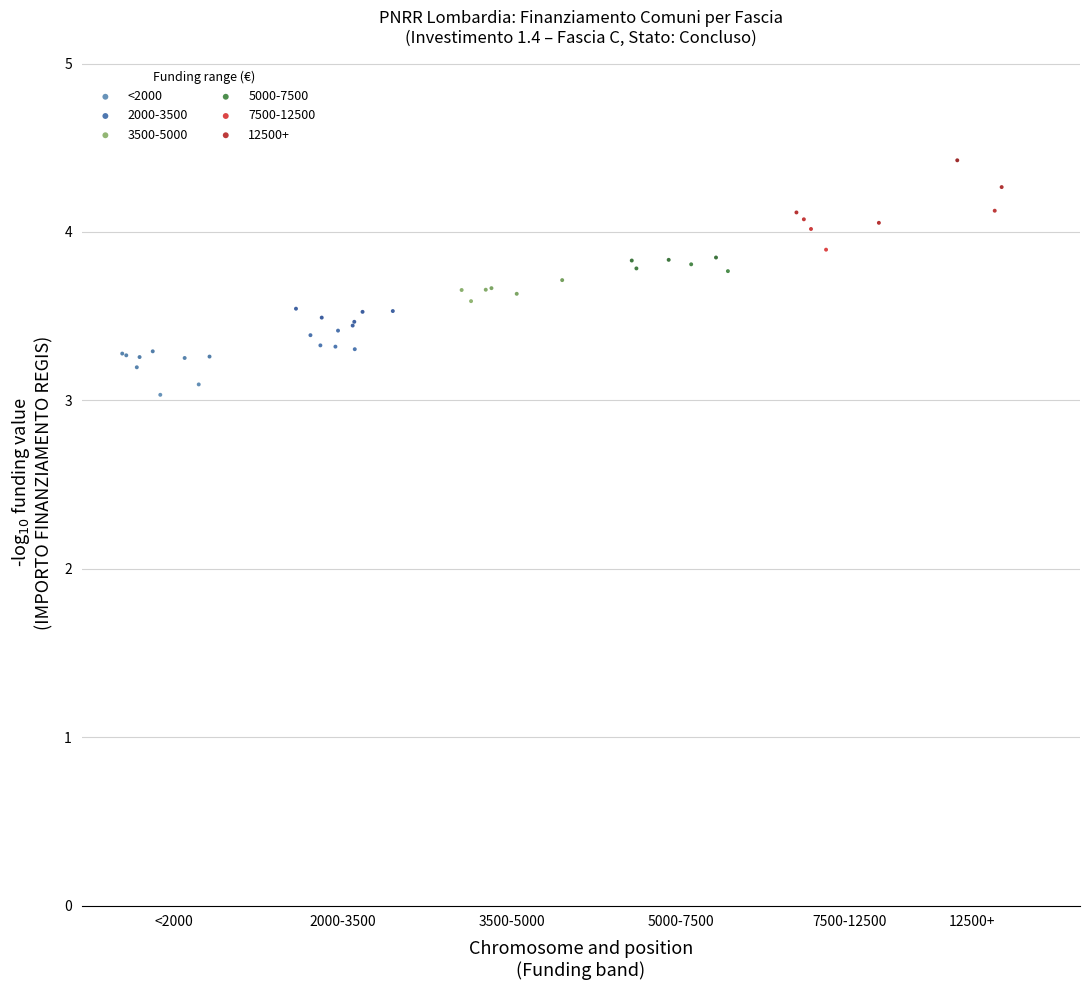

Which series contains the lowest Y value?

<2000